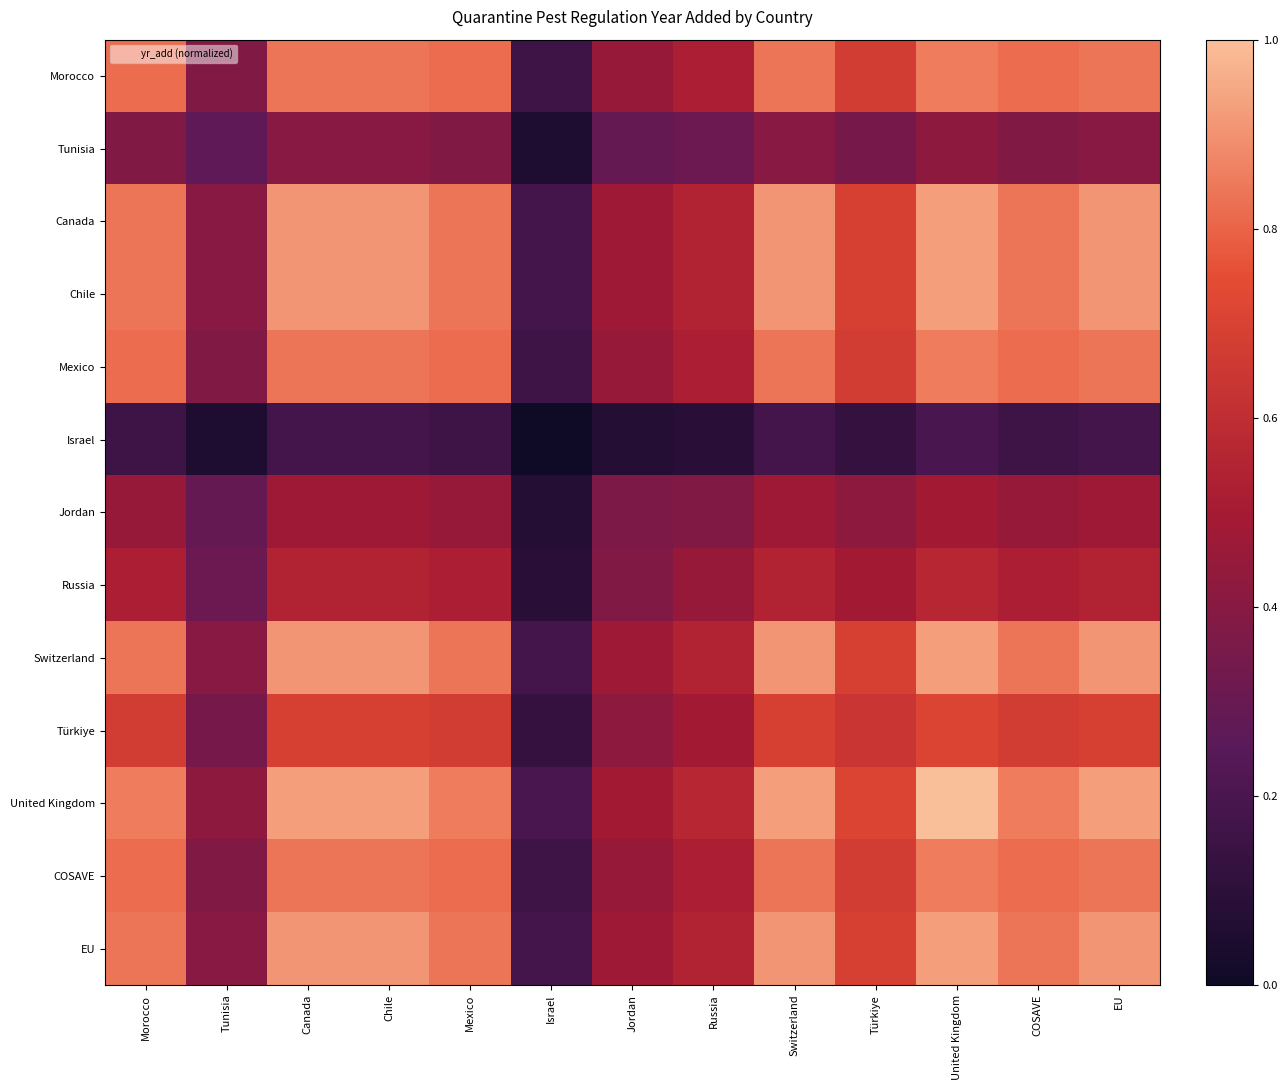

List the series in order of their peak value, highest first.

United Kingdom, Canada, Chile, Switzerland, EU, Morocco, Mexico, COSAVE, Türkiye, Russia, Jordan, Tunisia, Israel